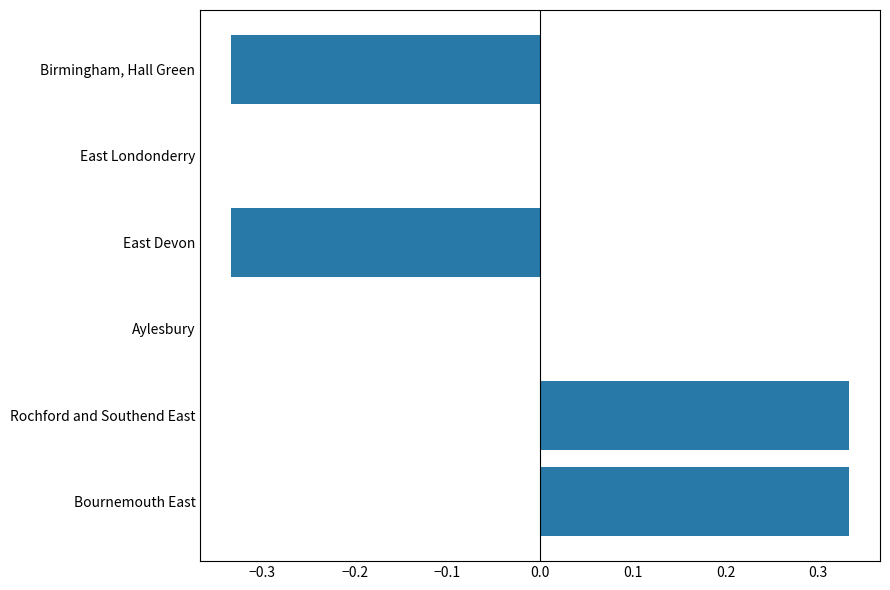

Are the bars horizontal?

Yes